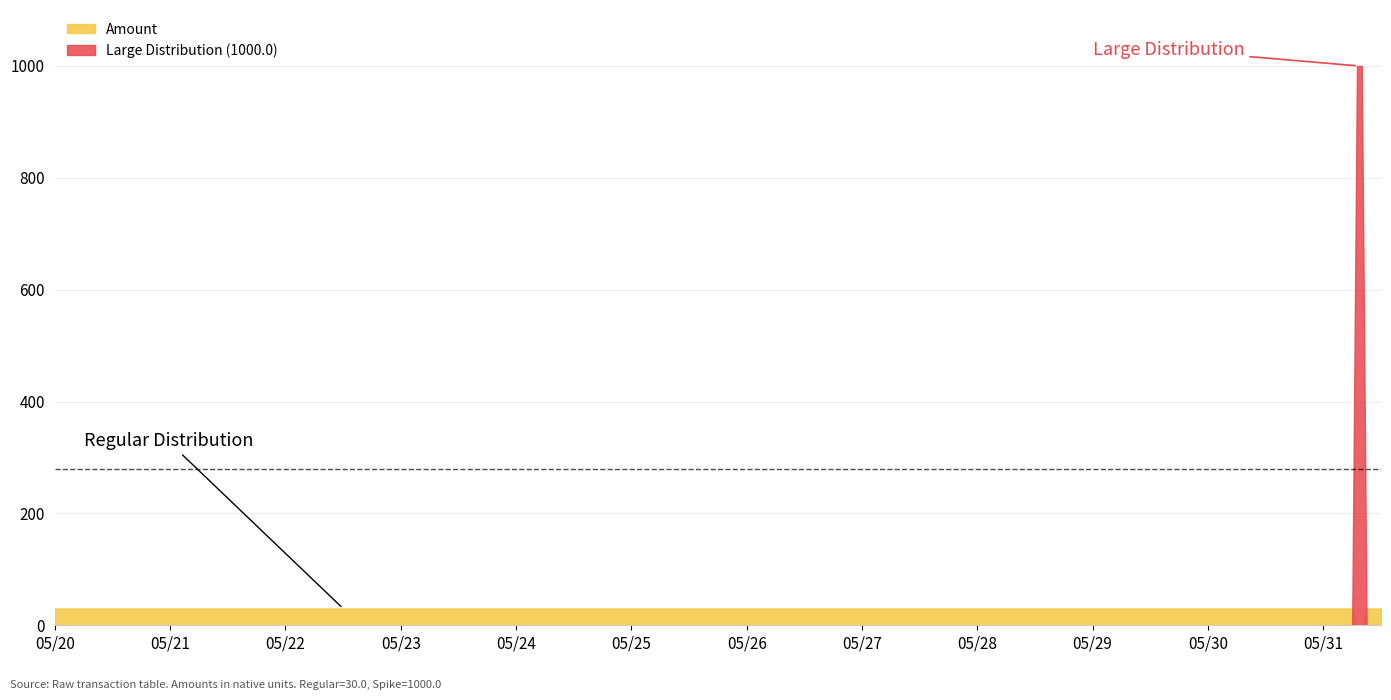

List the series in order of their peak value, highest first.

Large Distribution (1000.0), Amount